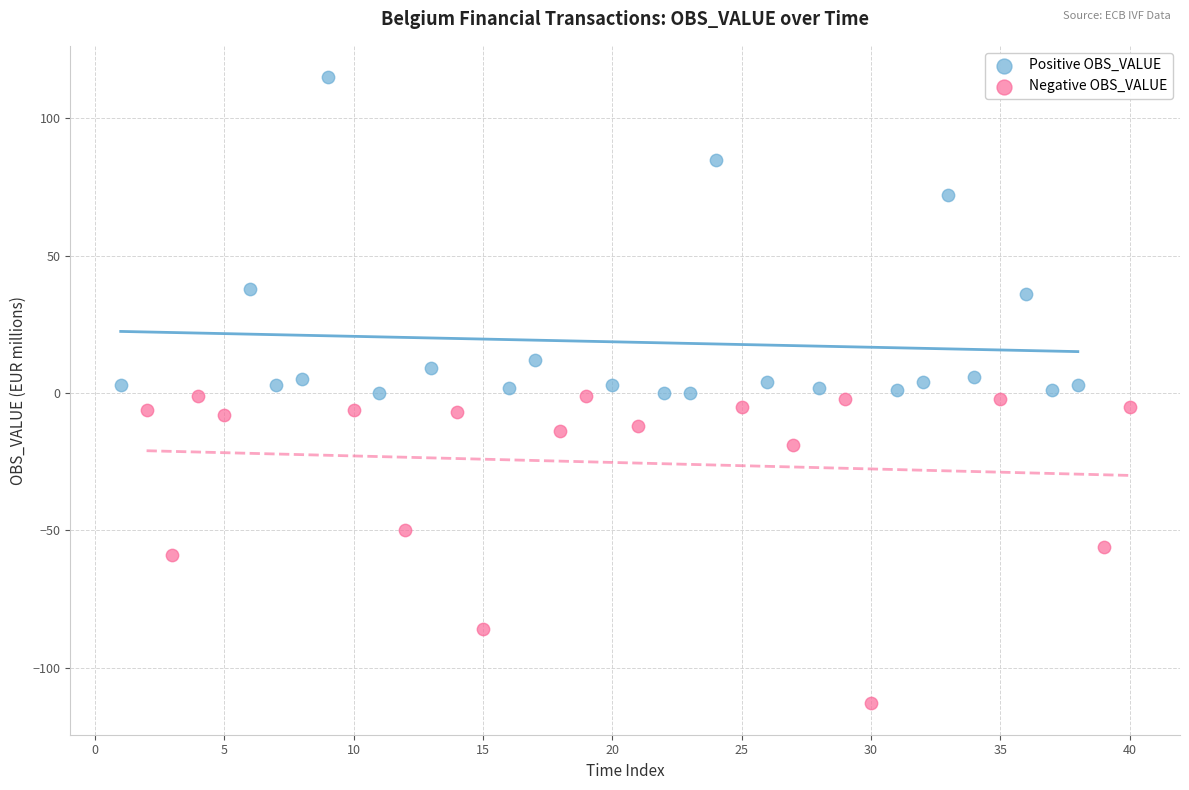

Which series reaches the maximum Y coordinate?

Positive OBS_VALUE